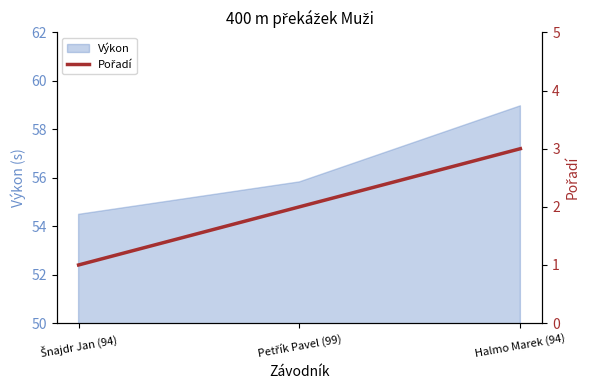

At which label does Výkon reach its peak?

Halmo Marek (94)